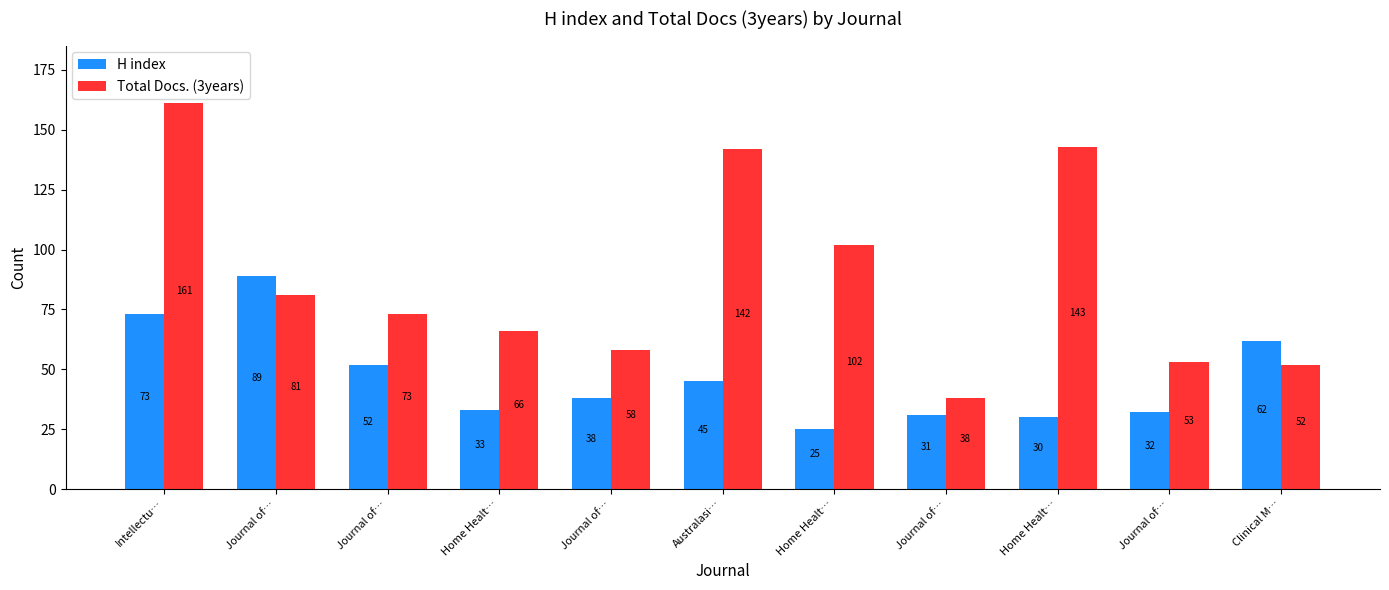

What is the label of the 6th bar from the left?

Australasi…